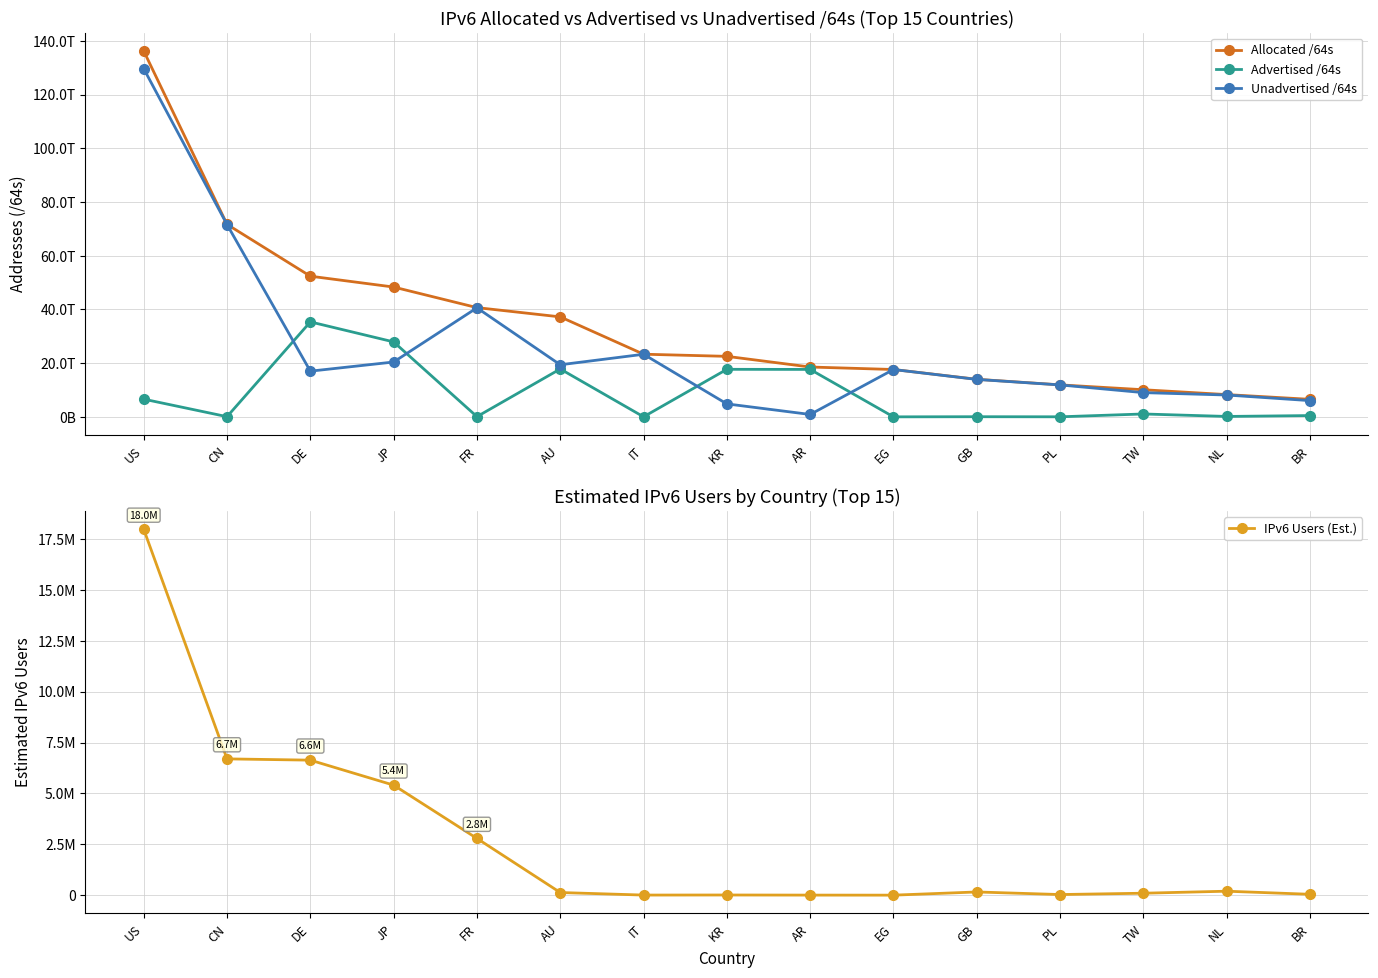

What are all the series names shown in the legend?

Allocated /64s, Advertised /64s, Unadvertised /64s, IPv6 Users (Est.)